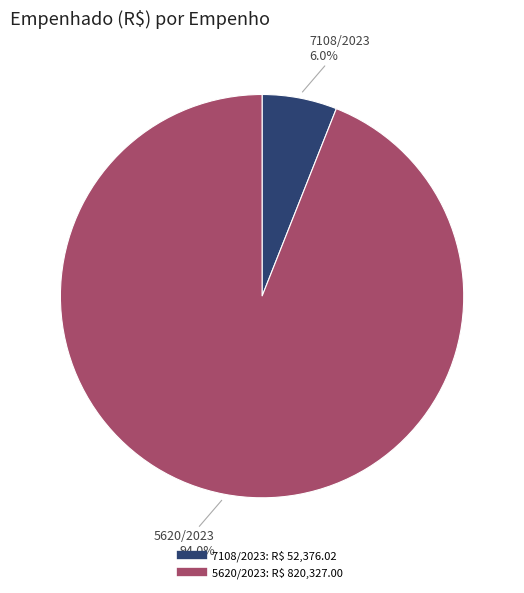

How much of the chart is everything except 5620/2023?

6.0%